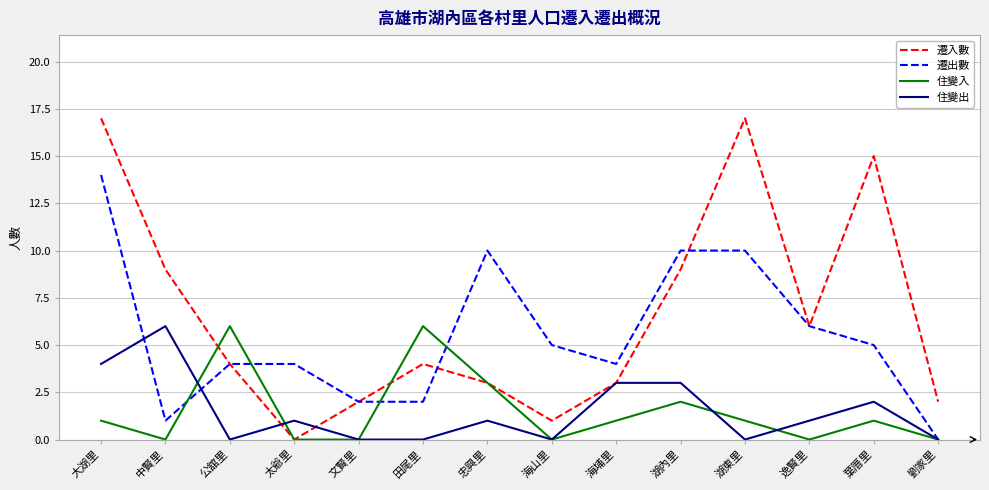

What is the difference between the maximum and minimum values in the 住變入 series?

6